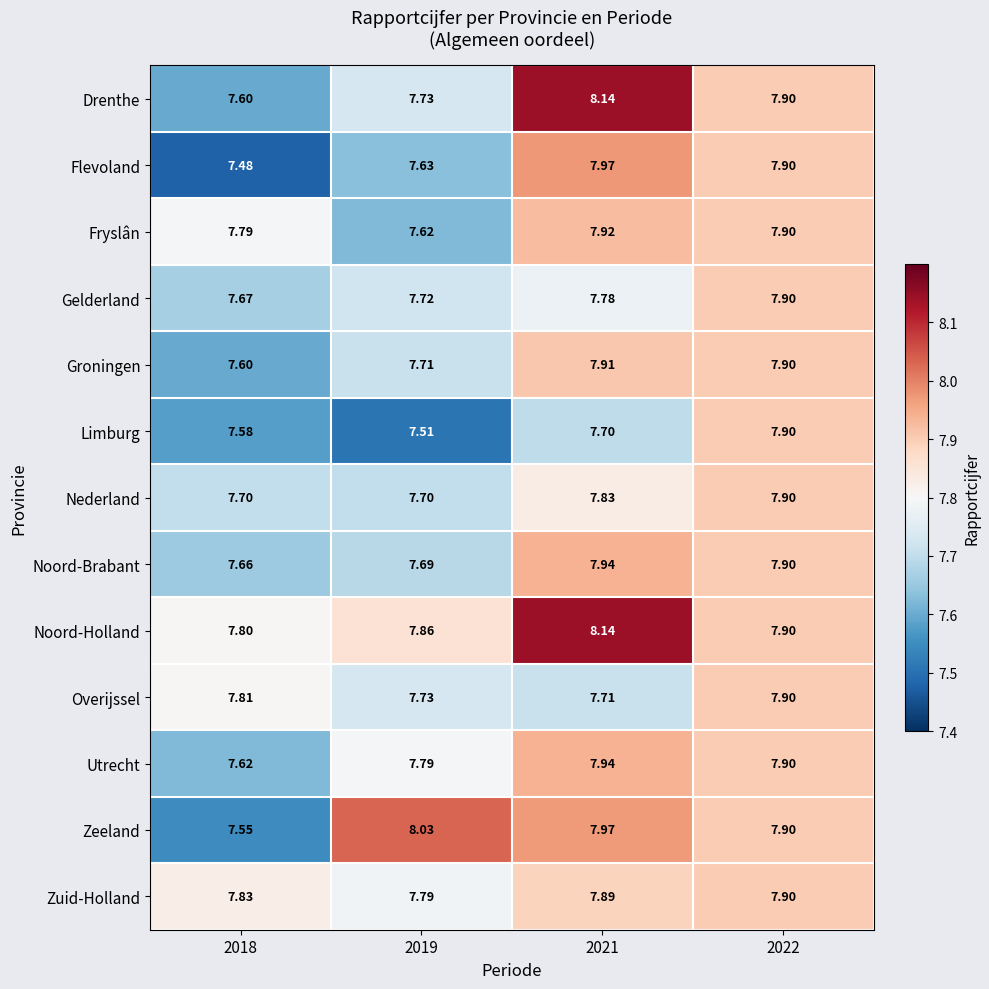

Which series changed the most between 2019 and 2022?

Limburg